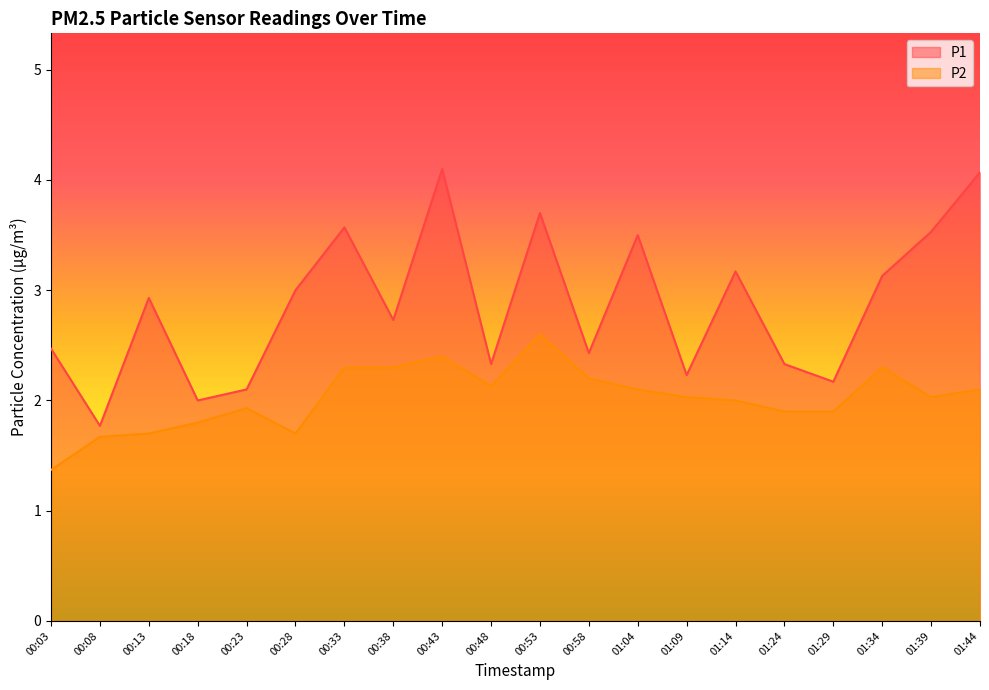

Read the P2 value at 01:04.

2.1